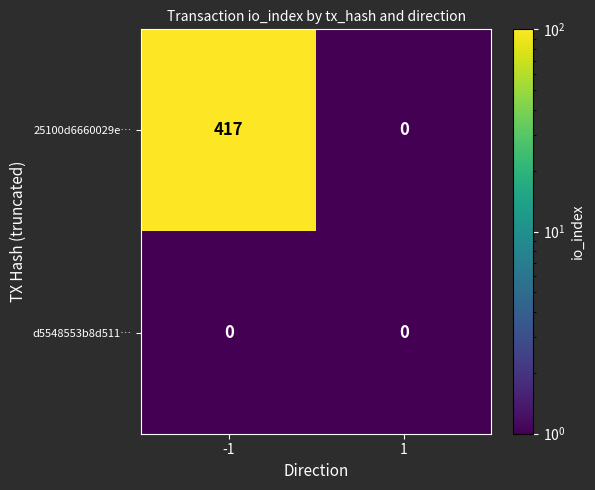

Rank the series at -1 from lowest to highest value.

d5548553b8d511…, 25100d6660029e…